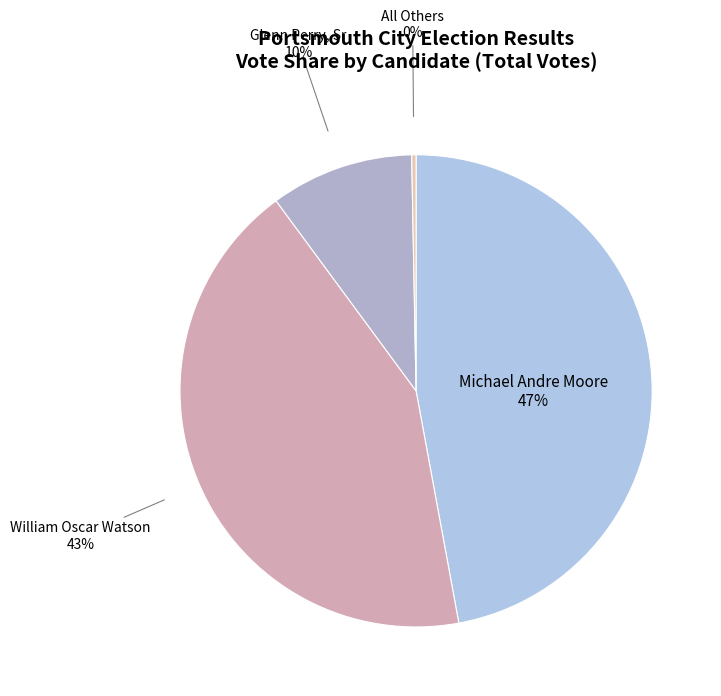

Combined, do William Oscar Watson and Glenn Perry, Sr account for over 50%?

Yes